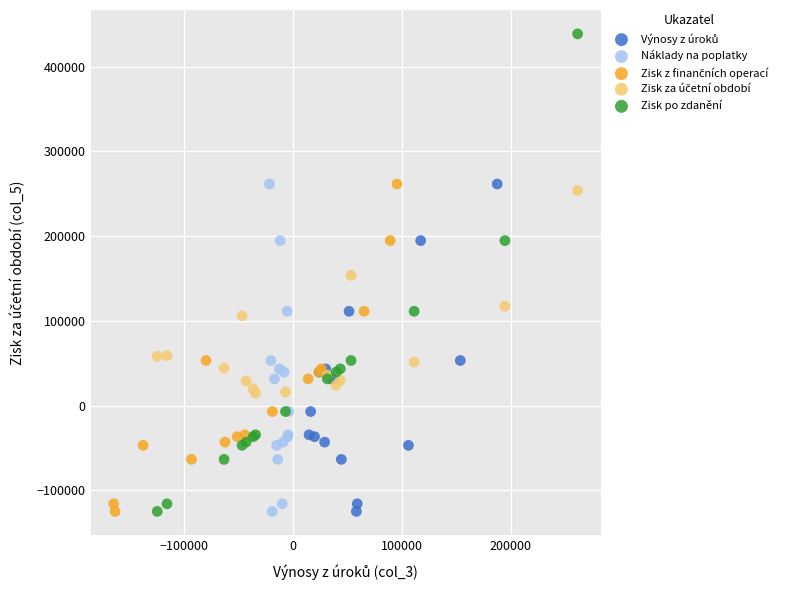

Which series has the widest spread of Y values?

Zisk po zdanění